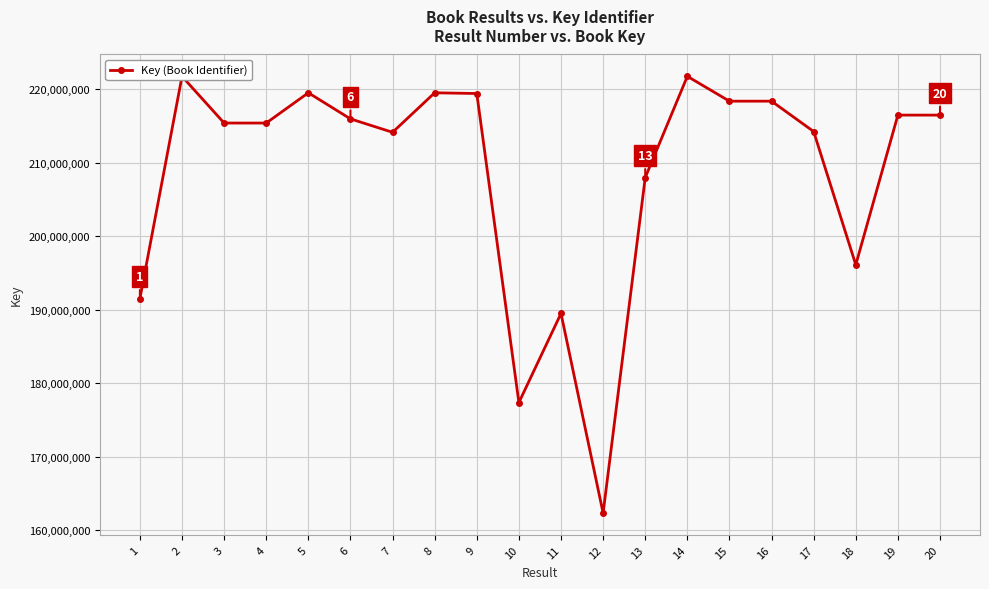

True or false: the data shows 99536090 at 15.

False